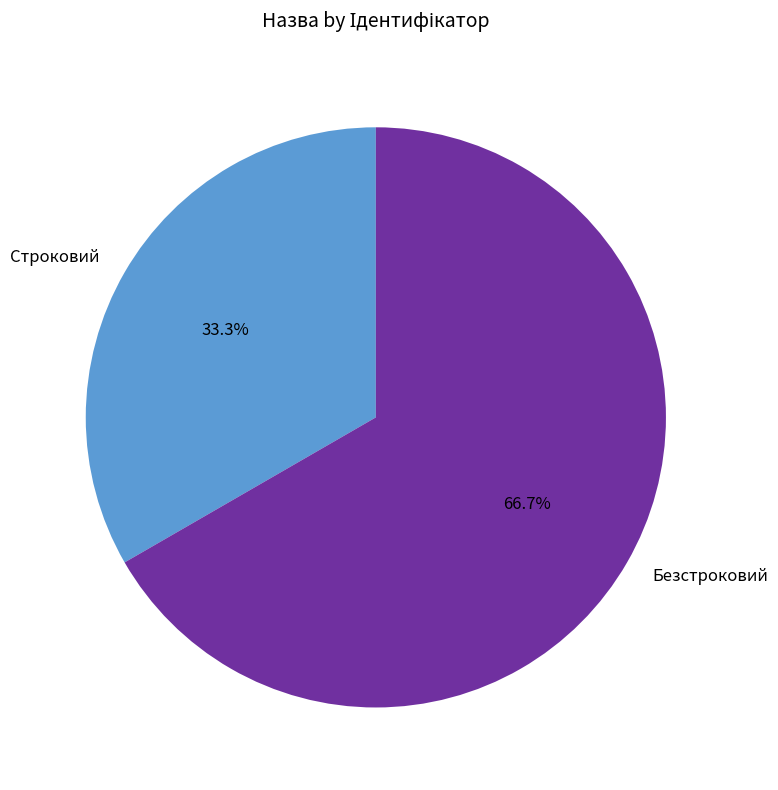

To the nearest percent, what is the combined percentage of Безстроковий and Строковий?

100%